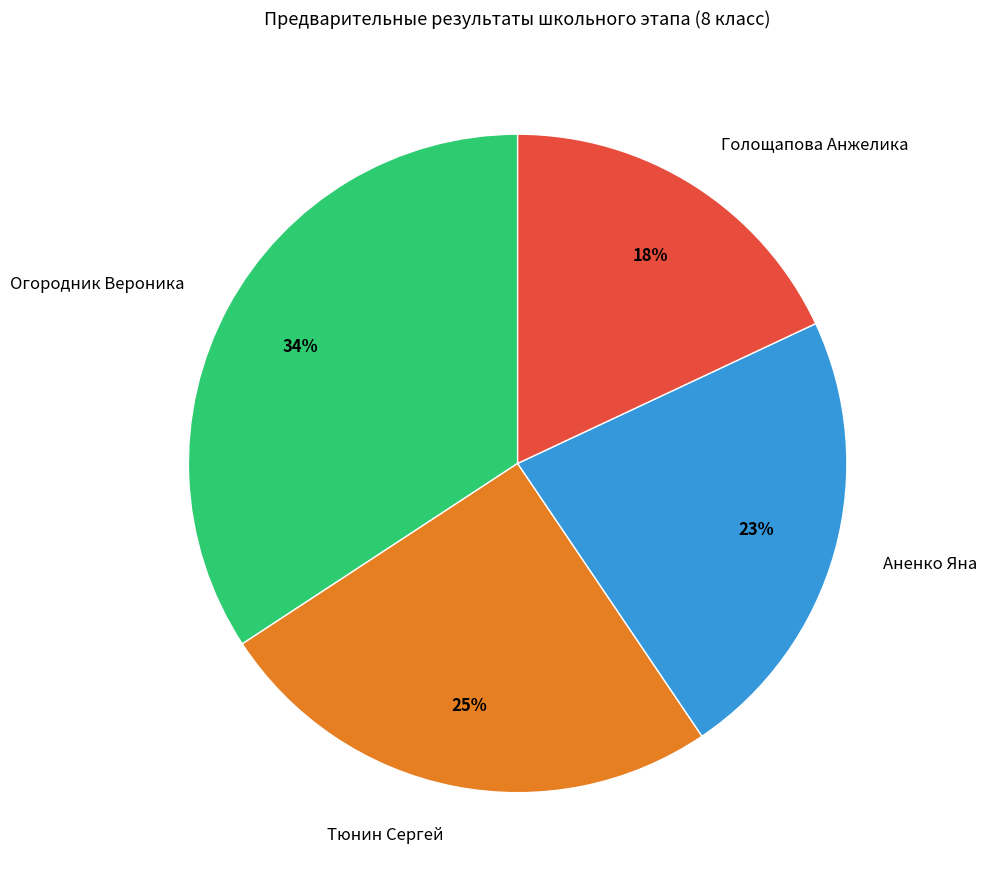

Between Огородник Вероника and Тюнин Сергей, which is larger?

Огородник Вероника